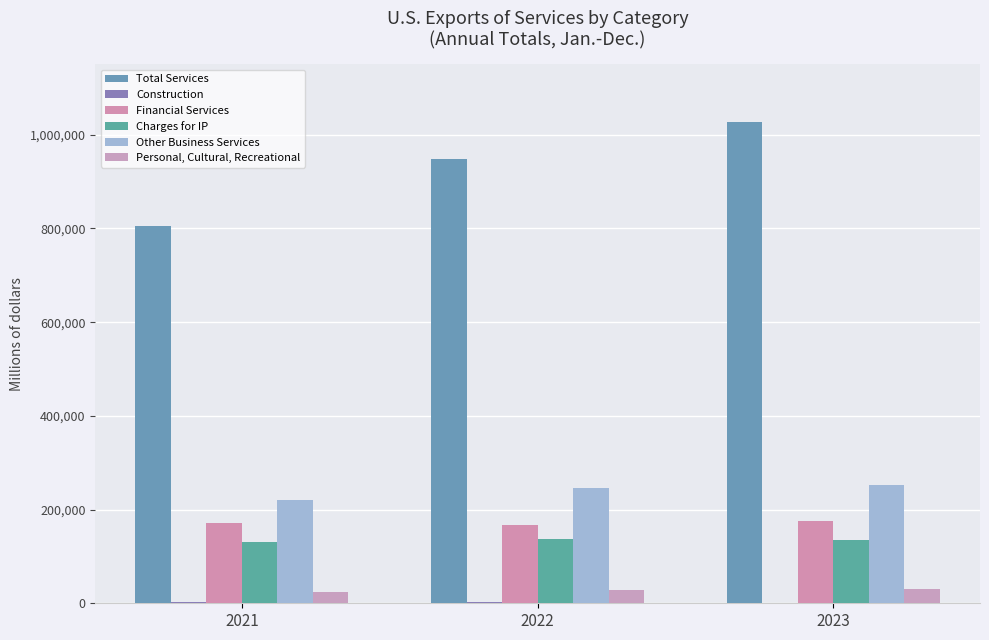

At which label does Construction first exceed 1948?

2021